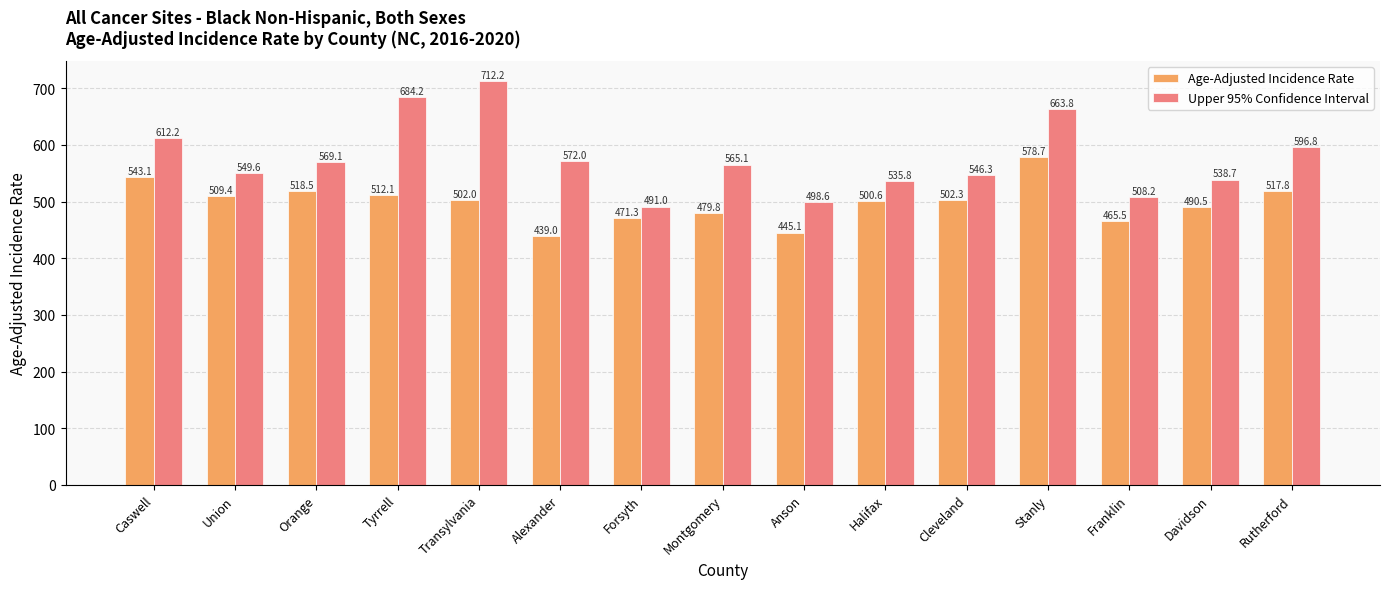

True or false: Upper 95% Confidence Interval has a value of 228.0 at Forsyth.

False